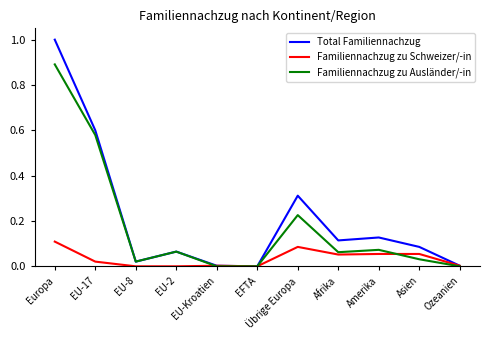

Between Übrige Europa and Afrika, which series saw the biggest shift?

Total Familiennachzug